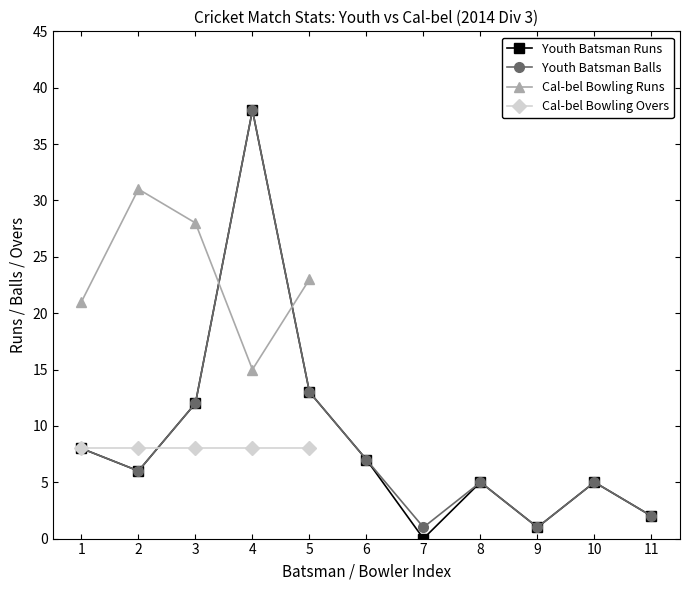

At which label is Youth Batsman Balls closest to 19?

5